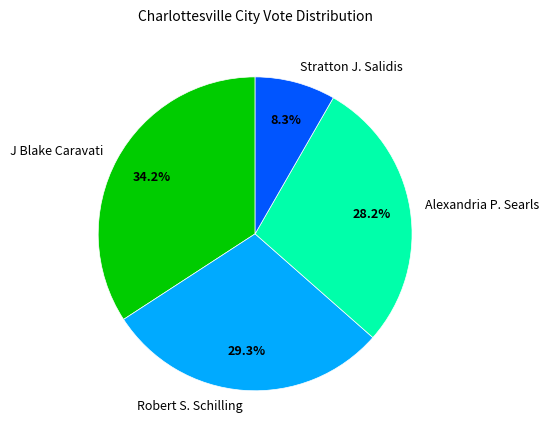

What is the total percentage of J Blake Caravati and Alexandria P. Searls?

62.4%